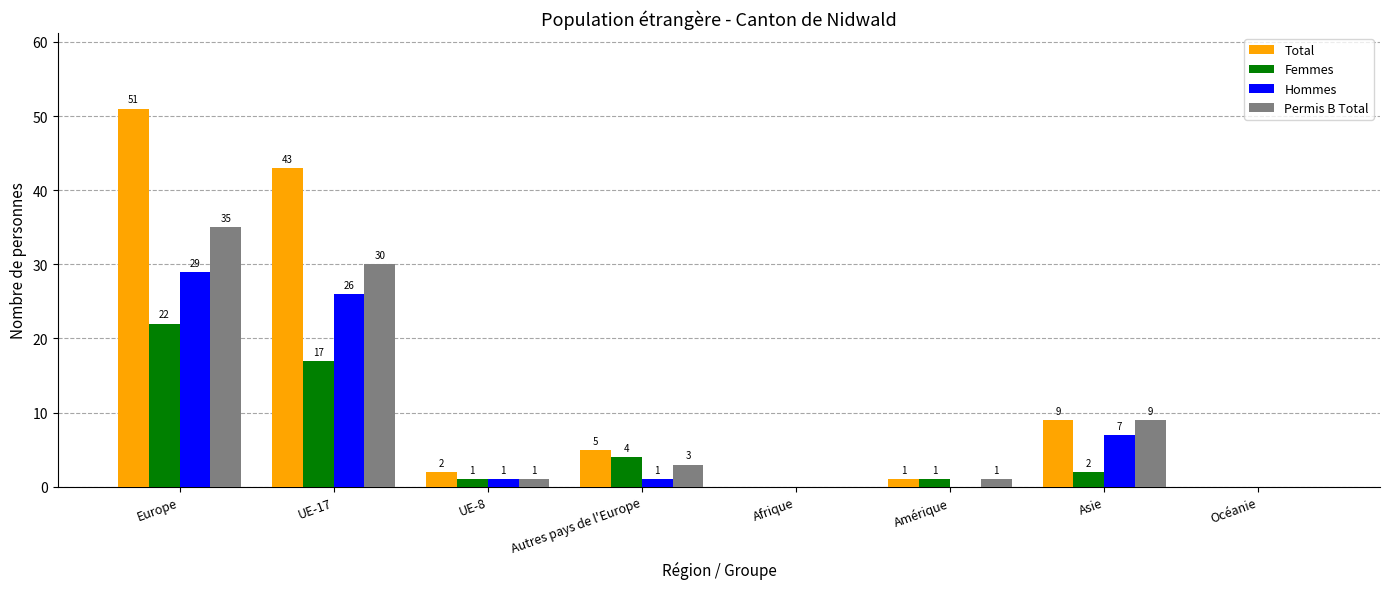

Reading right to left, list all the values displayed in this chart.

Total: Océanie=0	Asie=9	Amérique=1	Afrique=0	Autres pays de l'Europe=5	UE-8=2	UE-17=43	Europe=51
Femmes: Océanie=0	Asie=2	Amérique=1	Afrique=0	Autres pays de l'Europe=4	UE-8=1	UE-17=17	Europe=22
Hommes: Océanie=0	Asie=7	Amérique=0	Afrique=0	Autres pays de l'Europe=1	UE-8=1	UE-17=26	Europe=29
Permis B Total: Océanie=0	Asie=9	Amérique=1	Afrique=0	Autres pays de l'Europe=3	UE-8=1	UE-17=30	Europe=35